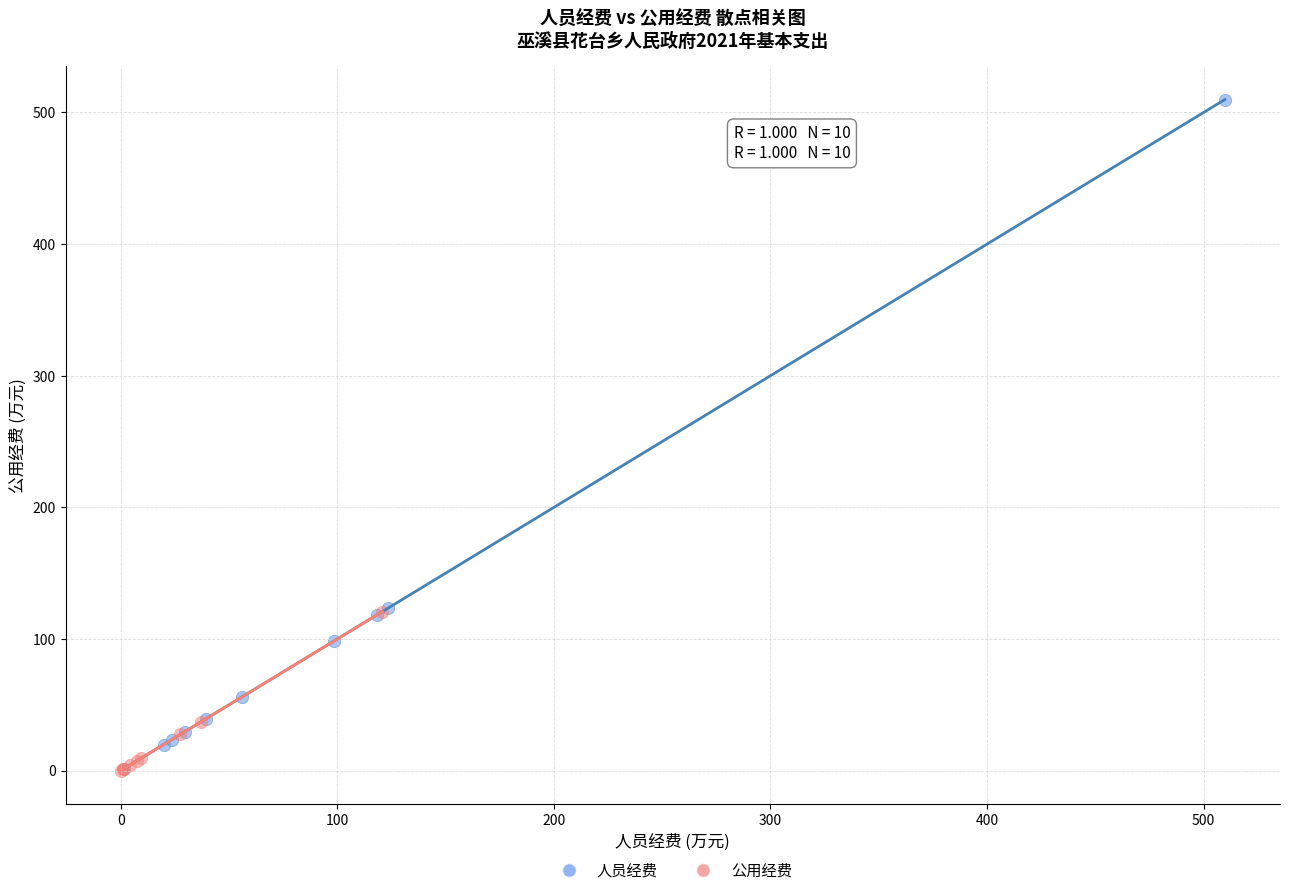

Which series contains the highest Y value?

人员经费